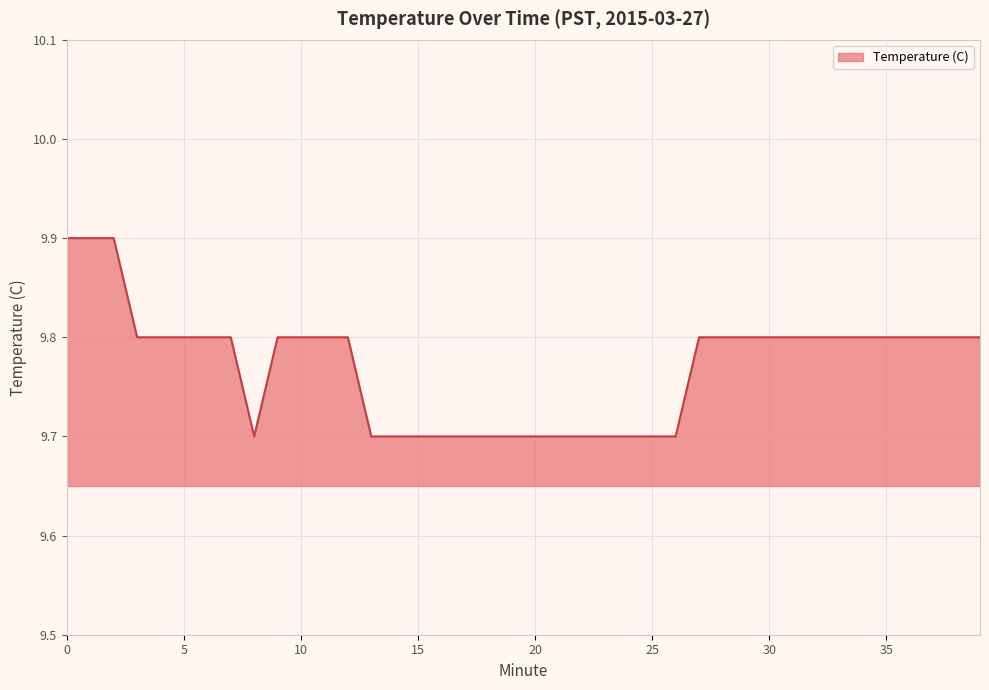

What is the greatest value displayed?

9.9